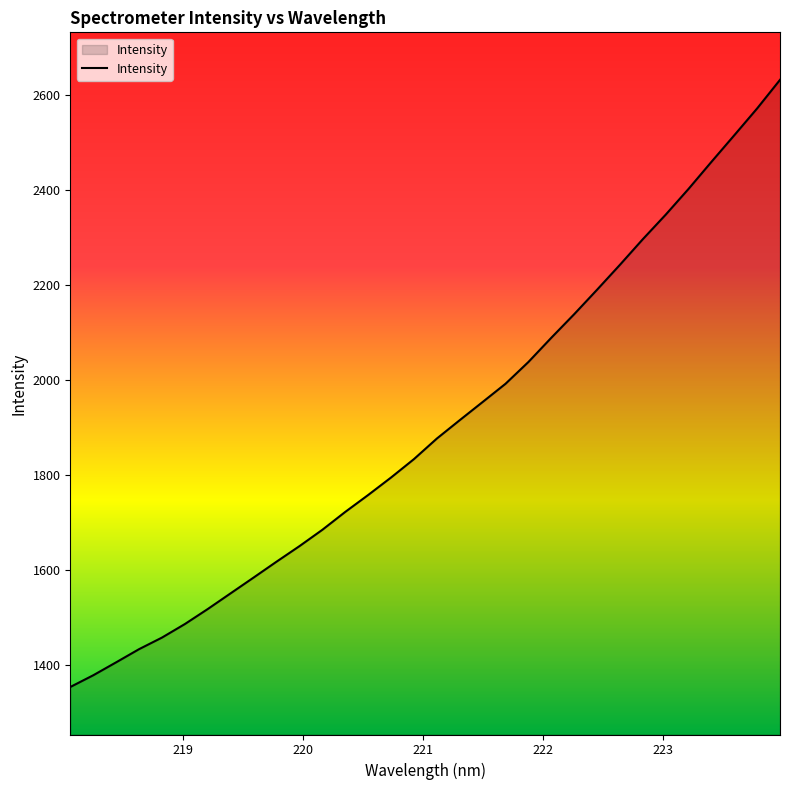

What is the greatest value displayed?

2631.9